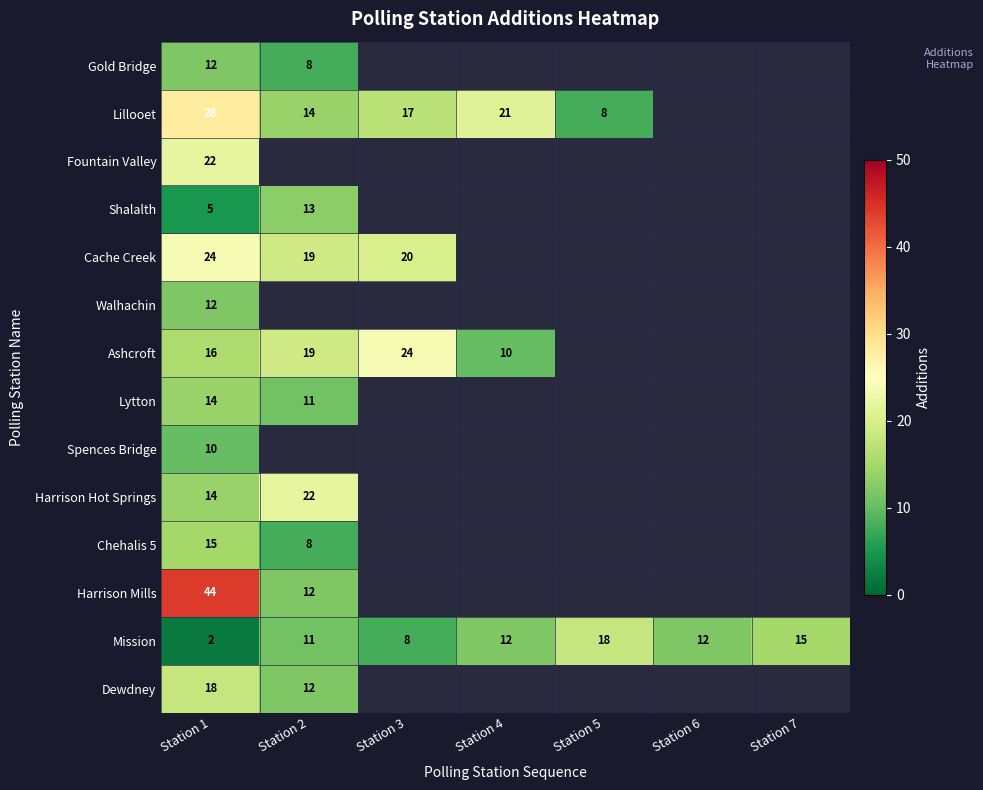

What is the difference between the maximum and minimum values in the Mission series?

16